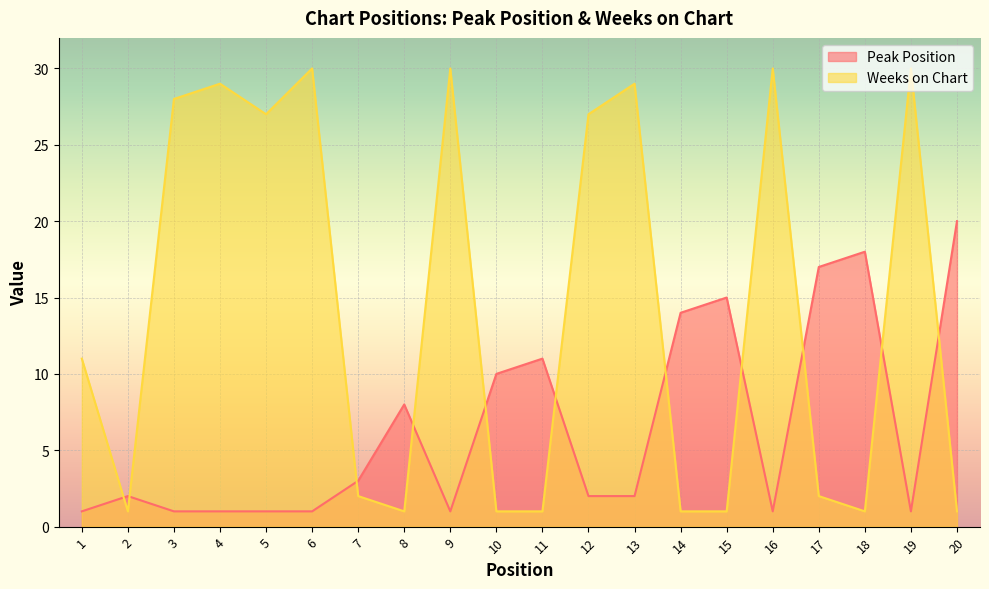

At which label is Peak Position closest to 10?

10